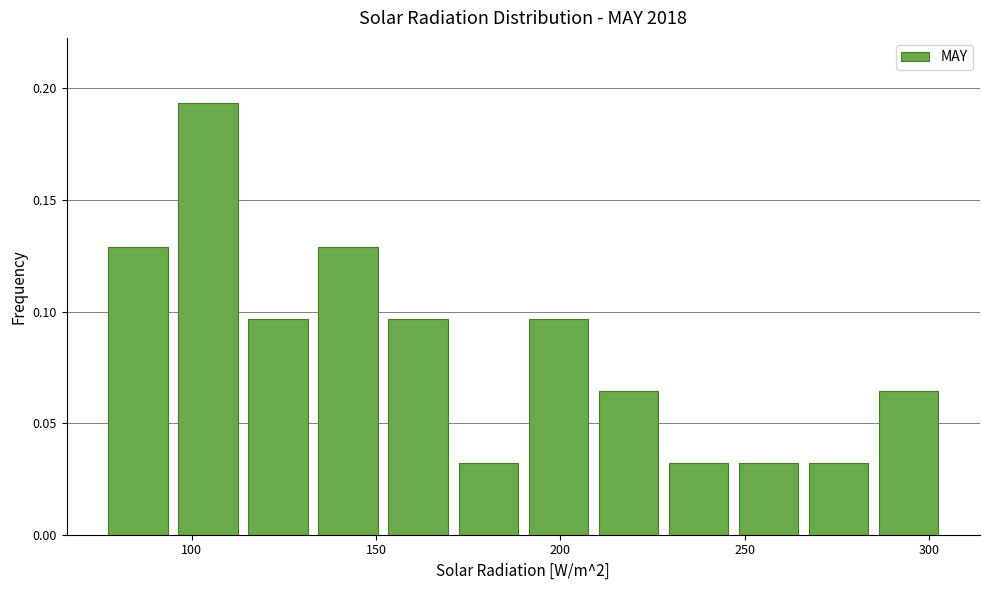

Read against the x-axis, roughly where is the centre of the tallest bar?

105